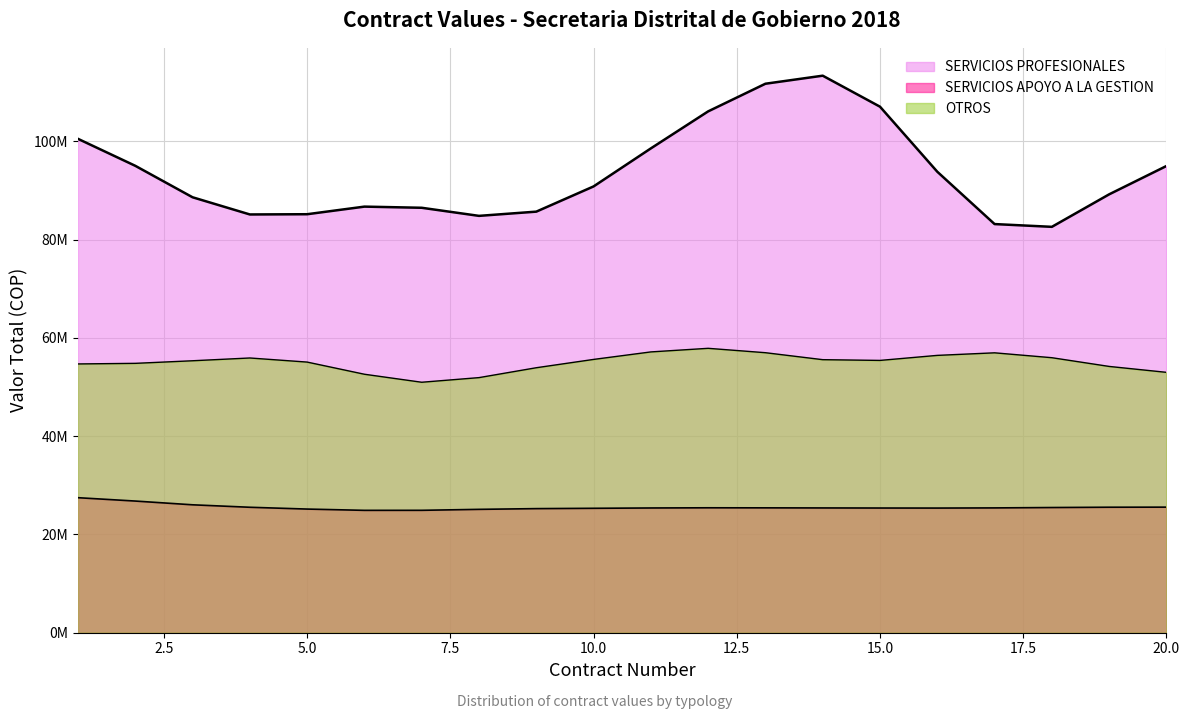

True or false: OTROS has a value of 26583006 at 20.

False